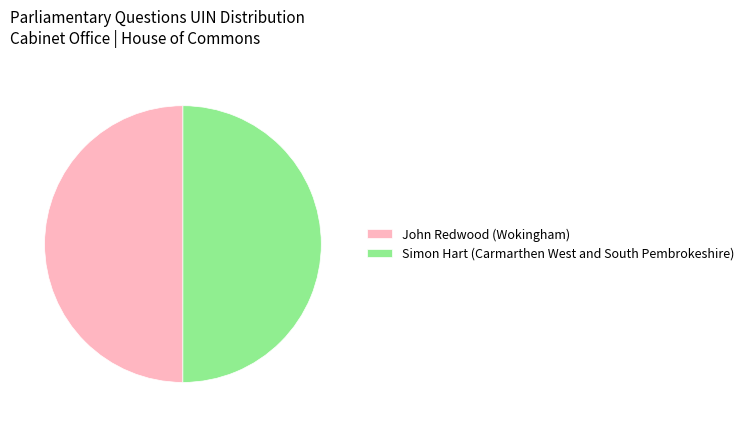

True or false: John Redwood (Wokingham) accounts for 50% of the total.

True